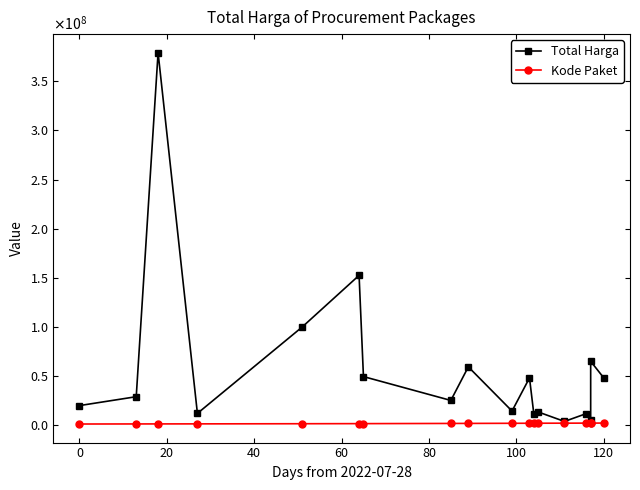

What is the sum of all Kode Paket values?

32015607